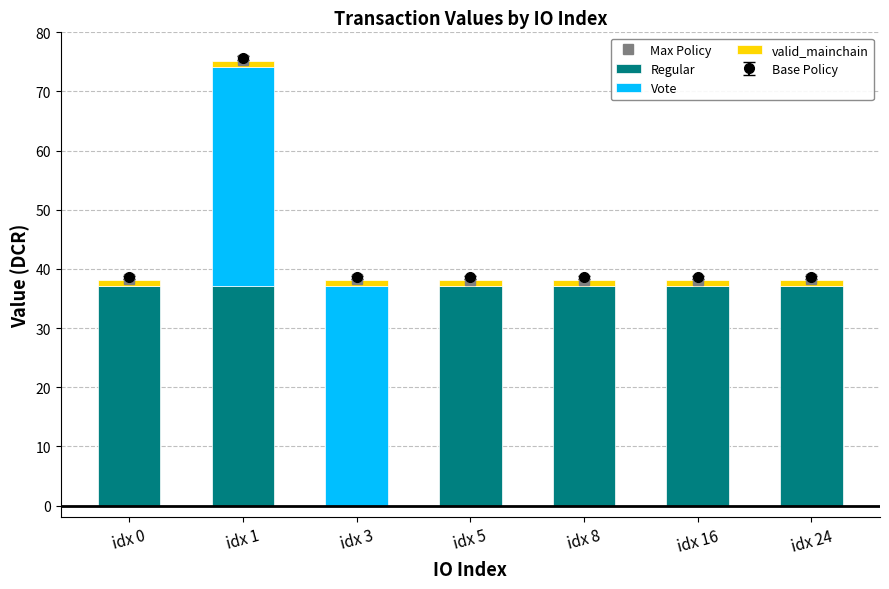

What is the difference between the maximum and second lowest values in the Max Policy series?

37.1